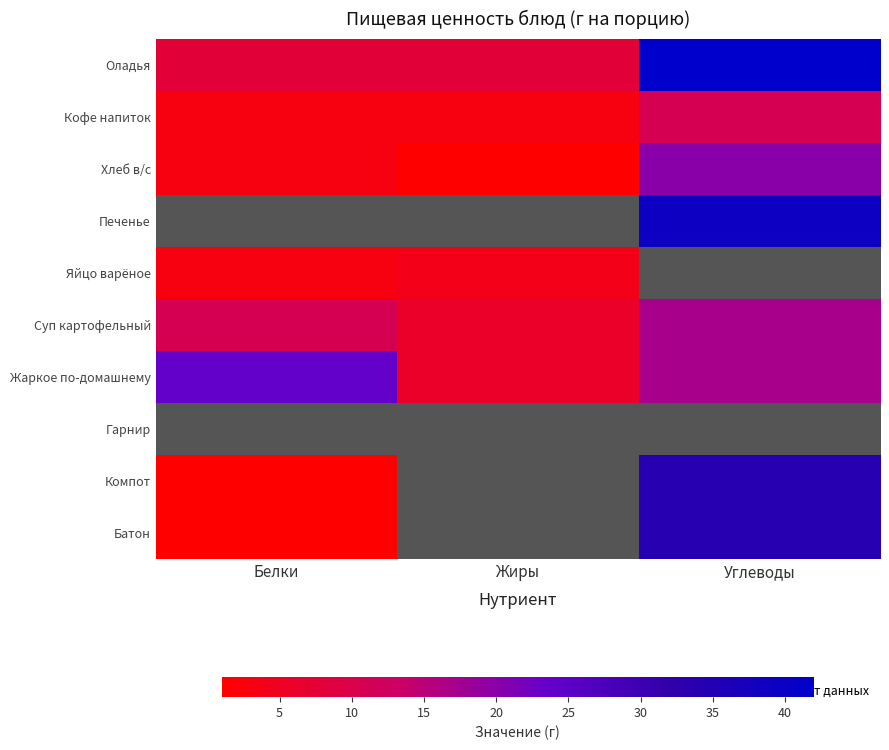

At which label is Оладья closest to 25?

Белки